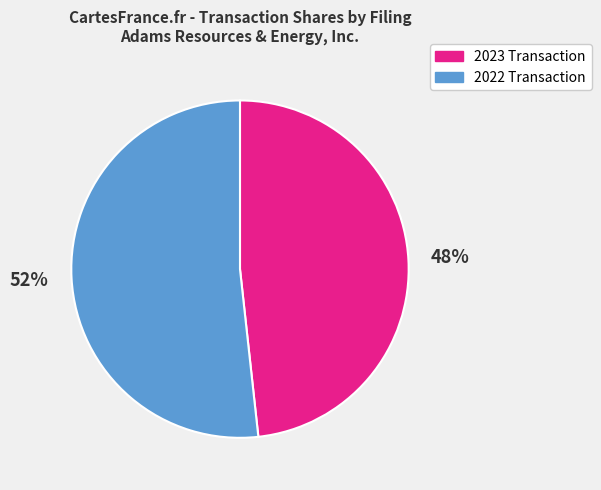

Is the sum of 2022 Transaction and 2023 Transaction greater than half?

Yes